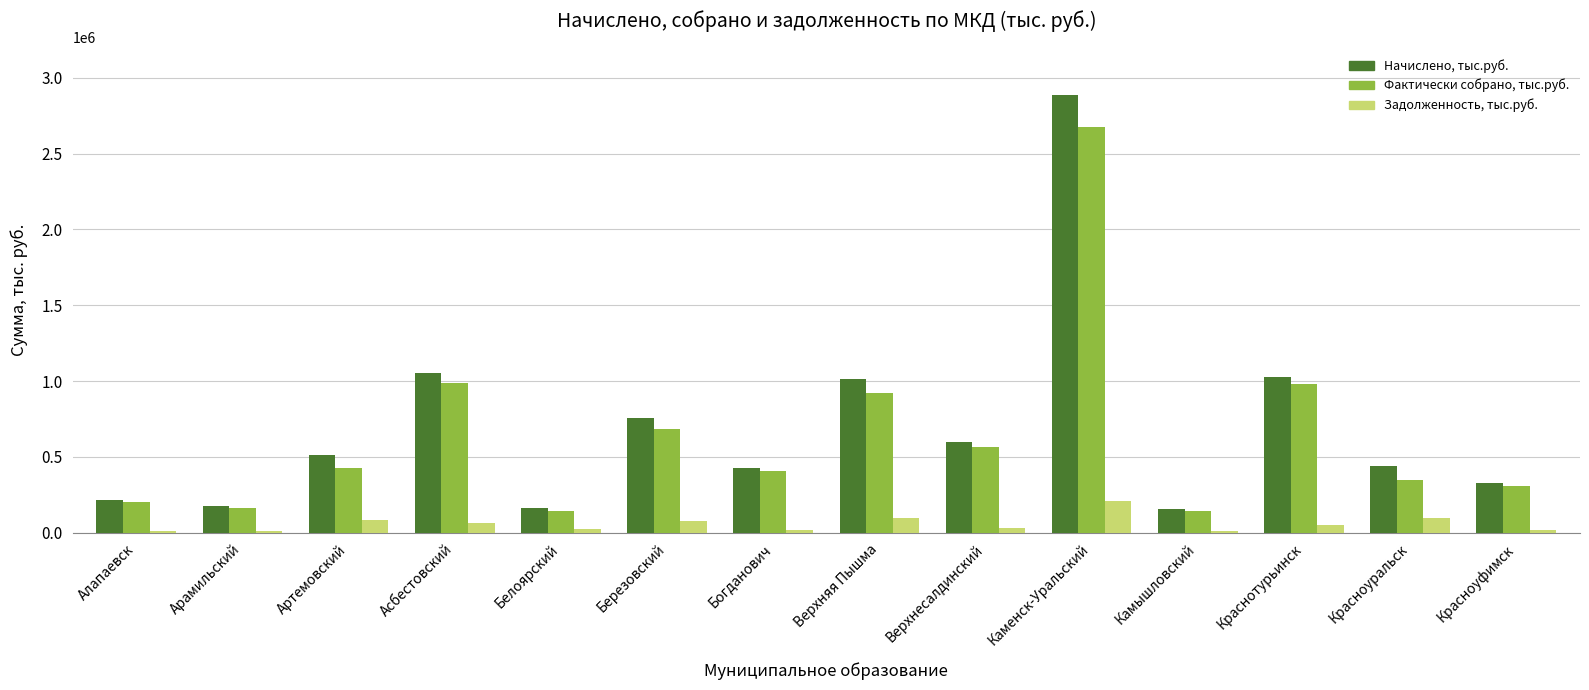

Which category has the highest value in the Задолженность, тыс.руб. series?

Каменск-Уральский